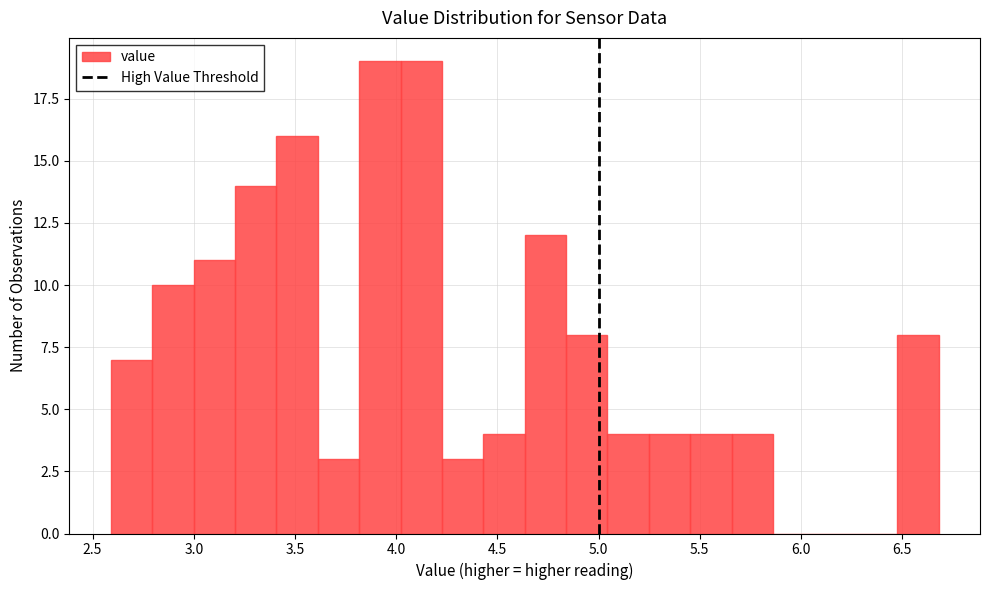

Reading left to right, transcribe this chart: for each bar, give the range it covers on the x-axis and its height. Neither the bar edges nor the heights are printed on the chart, so give them approximately, as read against the axes.

2.60 to 2.80: 7
2.80 to 3.00: 10
3.00 to 3.20: 11
3.20 to 3.40: 14
3.40 to 3.60: 16
3.60 to 3.80: 3
3.80 to 4.00: 19
4.00 to 4.25: 19
4.25 to 4.45: 3
4.45 to 4.65: 4
4.65 to 4.85: 12
4.85 to 5.05: 8
5.05 to 5.25: 4
5.25 to 5.45: 4
5.45 to 5.65: 4
5.65 to 5.85: 4
5.85 to 6.05: 0
6.05 to 6.25: 0
6.25 to 6.50: 0
6.50 to 6.70: 8